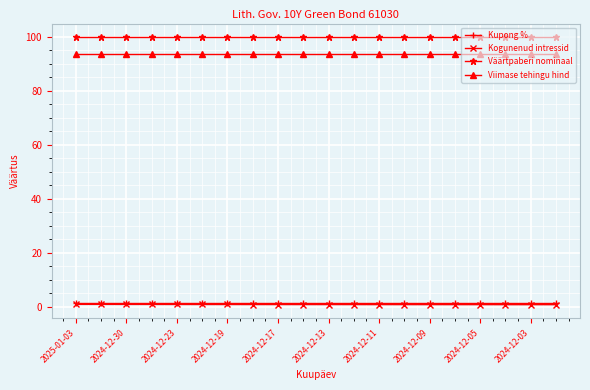

What is the value of the Väärtpaberi nominaal point at the 3rd from the left?

100.0